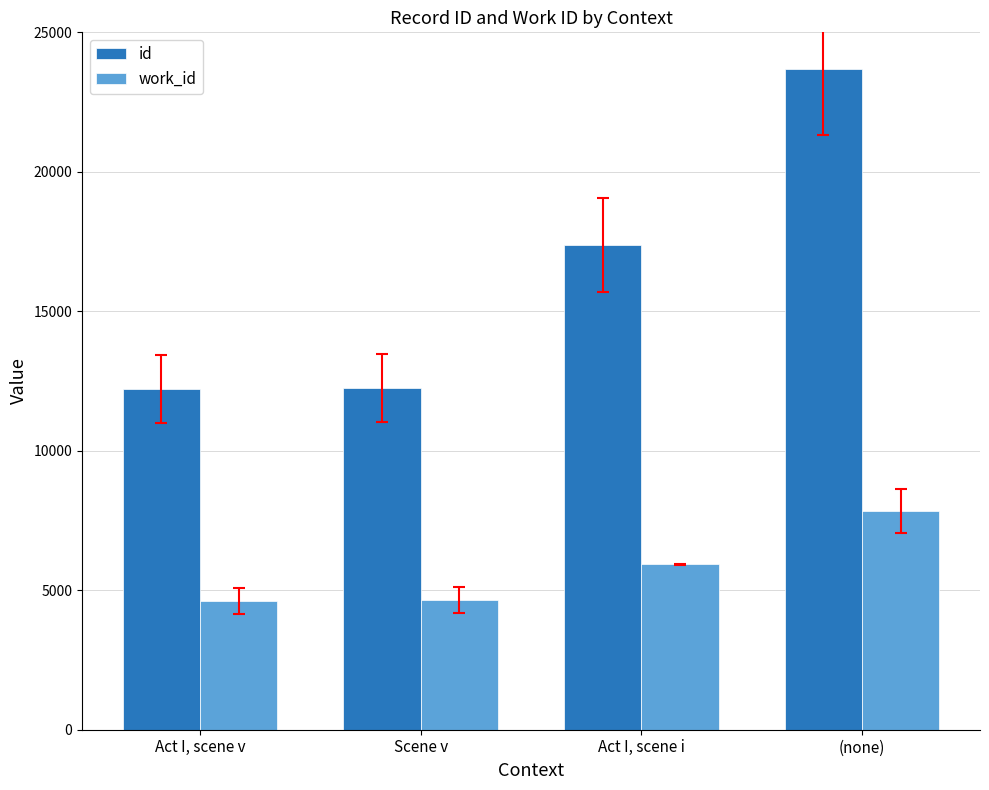

Which series has the largest total across all categories?

id